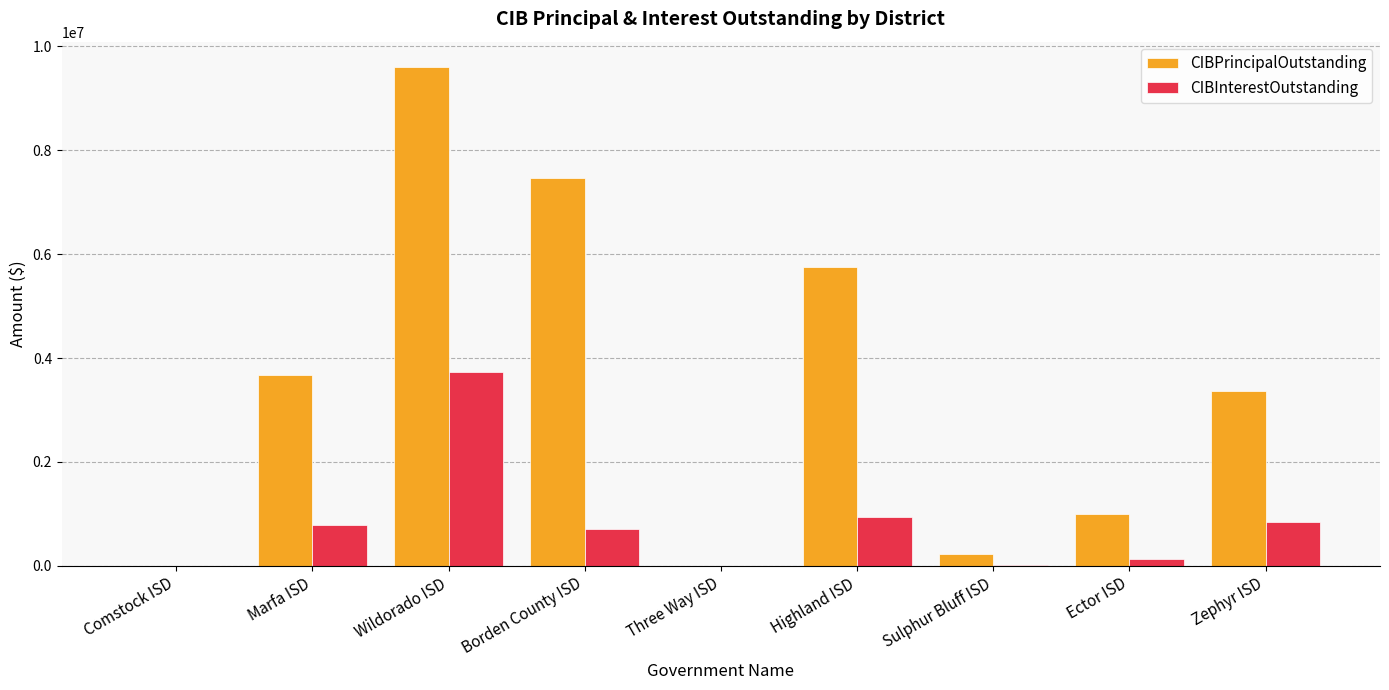

What value does the CIBPrincipalOutstanding series have at Marfa ISD?

3670000.0